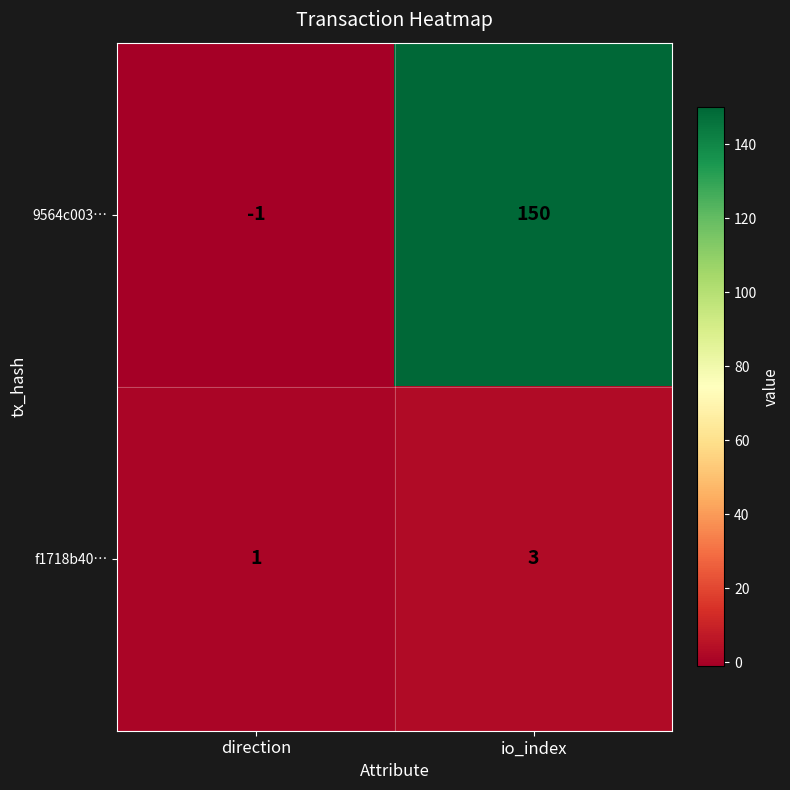

Rank the series at io_index from highest to lowest value.

9564c003…, f1718b40…